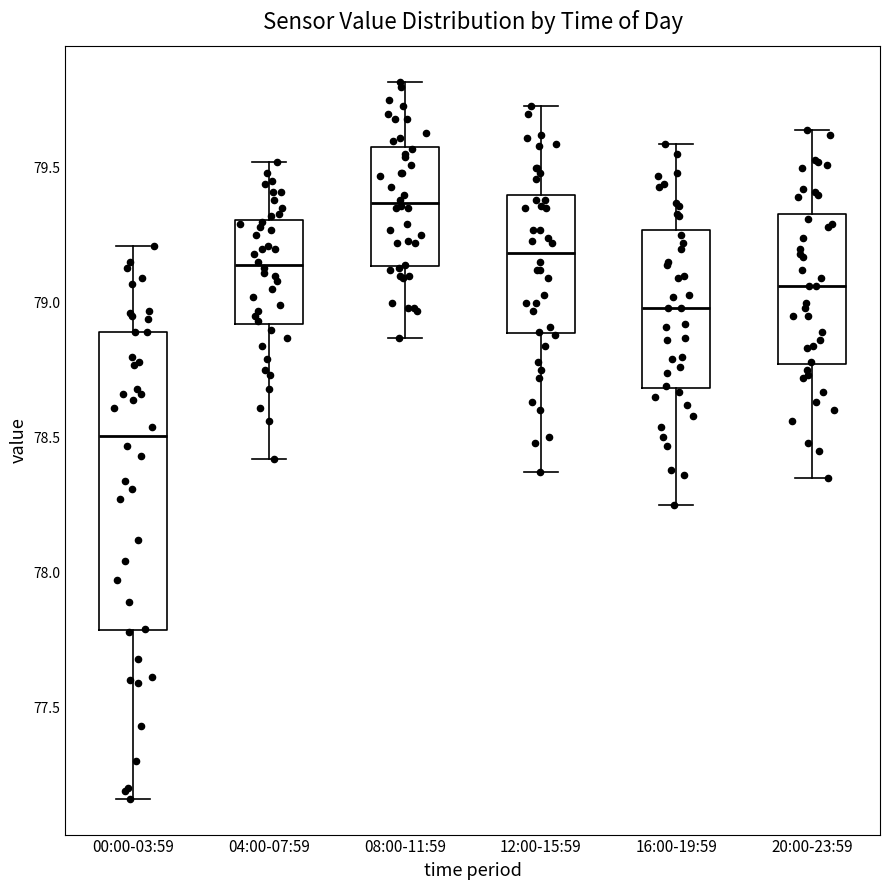

Where does the median line of the box for 00:00-03:59 sit on the y-axis? The values are not printed on the chart, so give them approximately, as read against the axis.

78.50